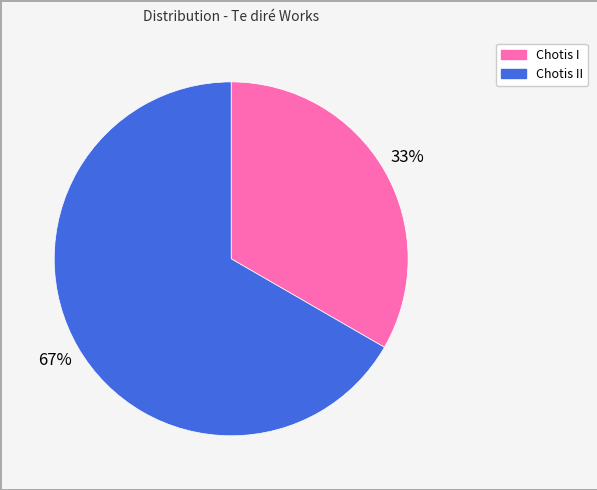

What is the ratio of the value at Chotis II to the value at Chotis I?

2.0